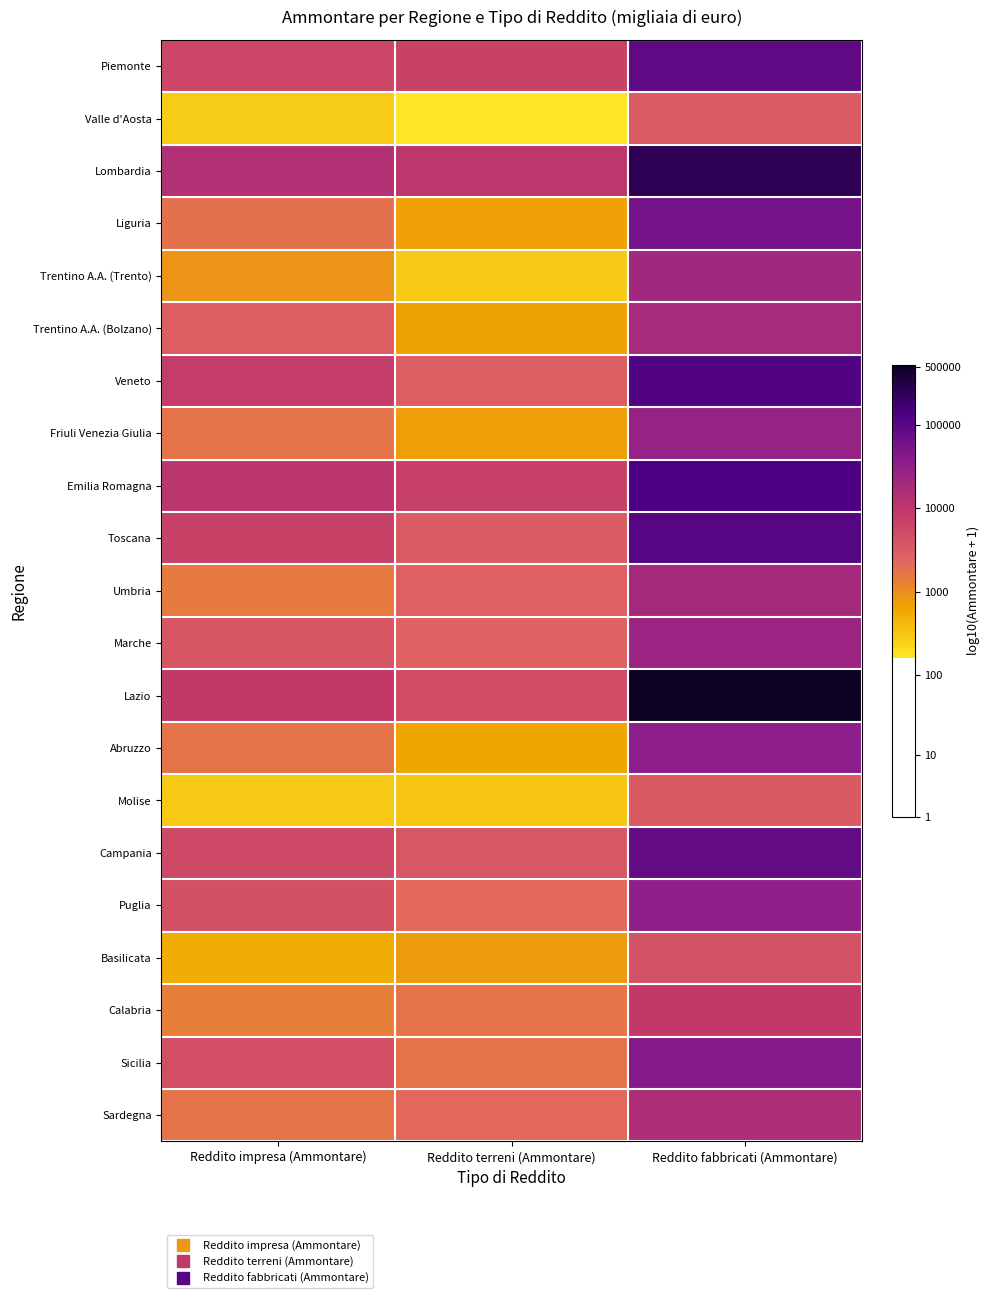

How many series are shown in this chart?

21